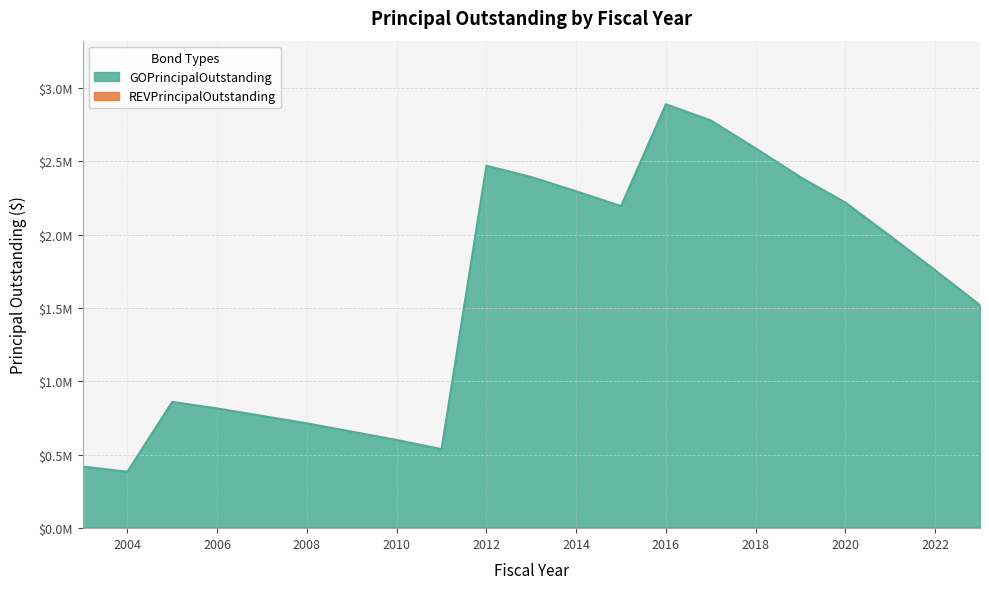

Reading left to right, what are all the values shown in this chart?

420000	385000	861000	816000	765500	714500	658000	601000	538500	2470500	2393500	2296300	2195100	2889400	2779200	2589000	2392300	2219000	1991000	1758000	1520000